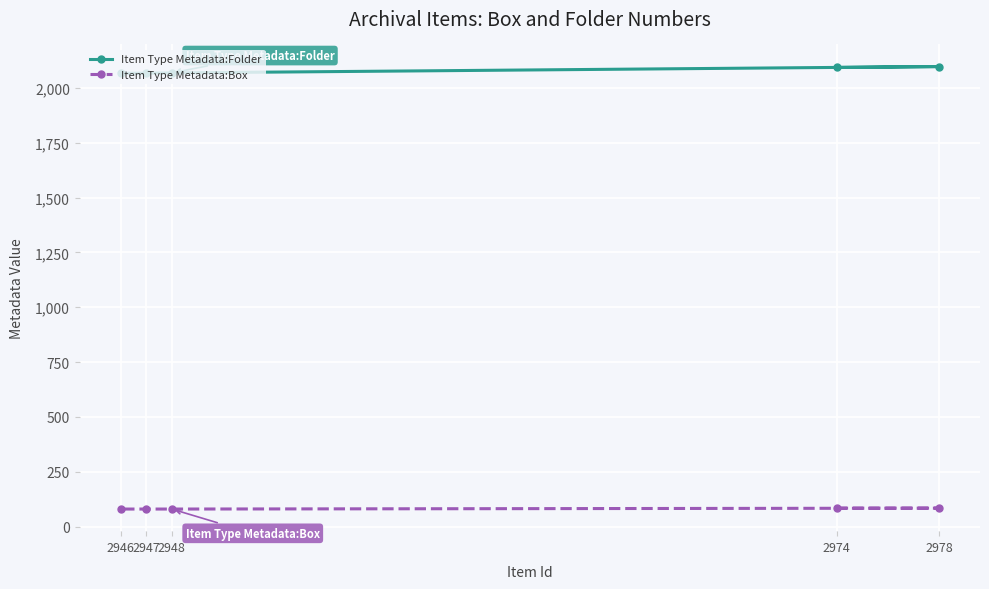

How many data points in Item Type Metadata:Folder are less than 2068?

2